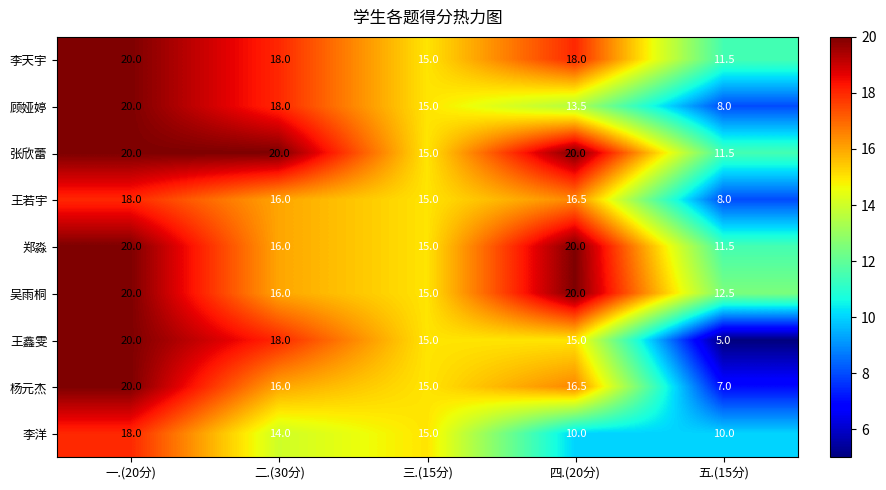

The value of 张欣蕾 at 一.(20分) is 20.0. True or false?

True